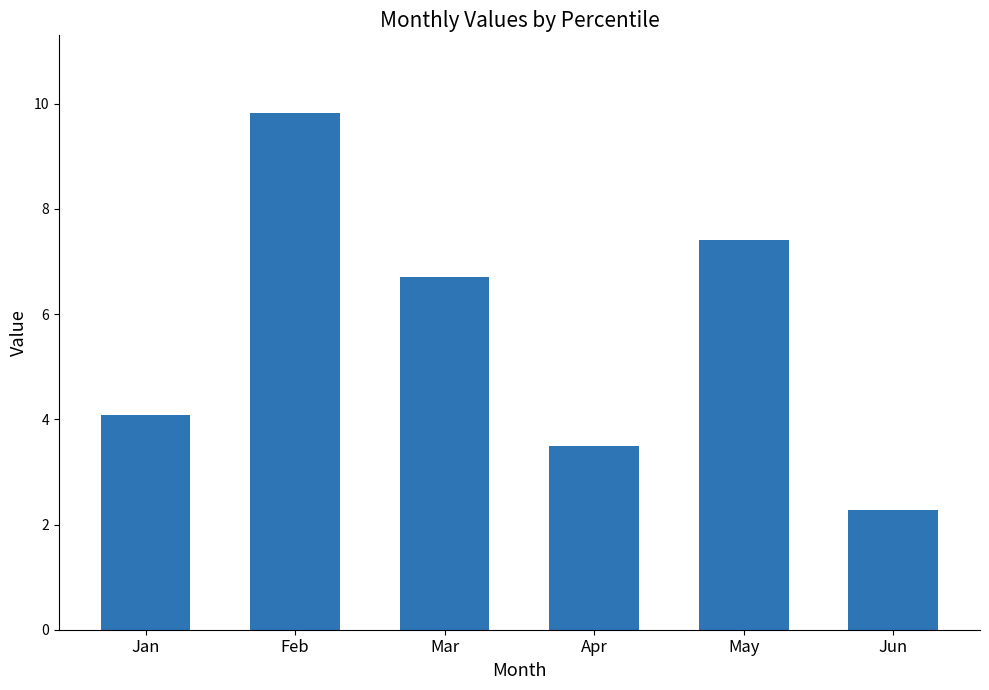

What is the difference between the maximum and minimum values?

7.5